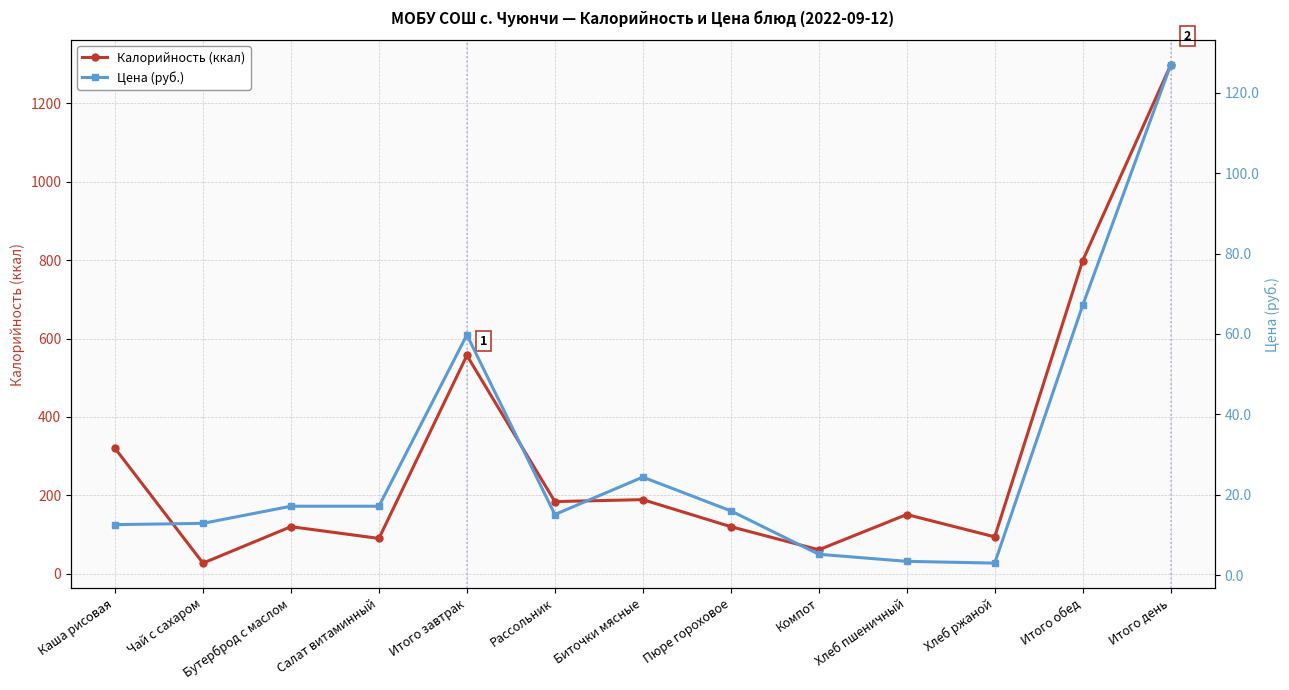

At which category is the sum across all series the highest?

Итого день